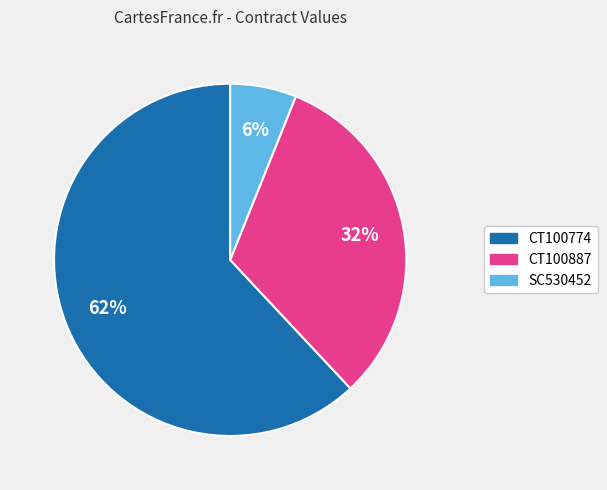

The CT100887 slice represents 20% of the pie. True or false?

False